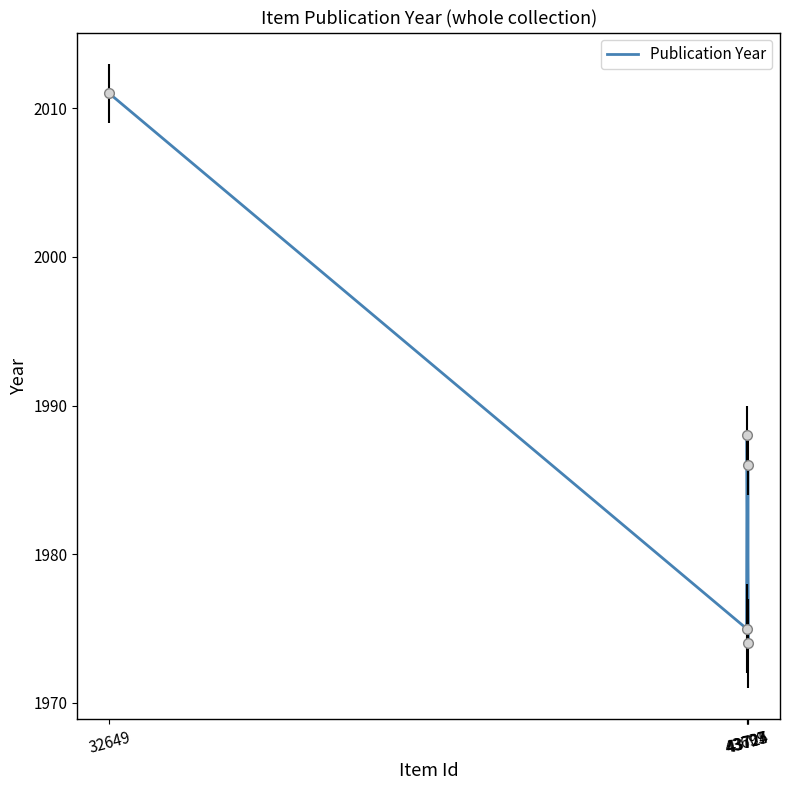

What is the value of the 4th point from the left?

1975